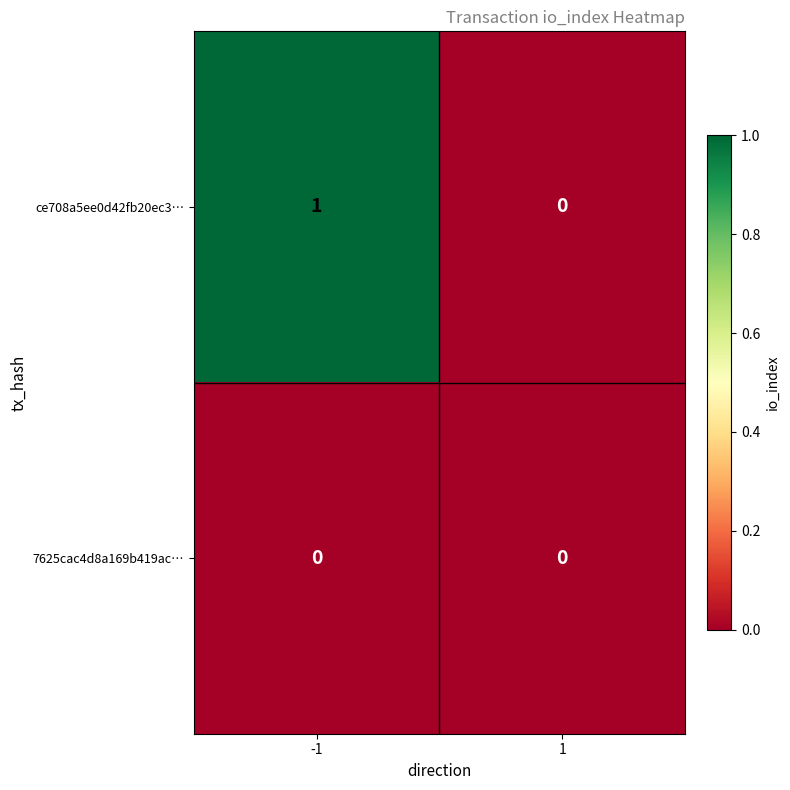

Which series has the largest range (max minus min)?

ce708a5ee0d42fb20ec3…